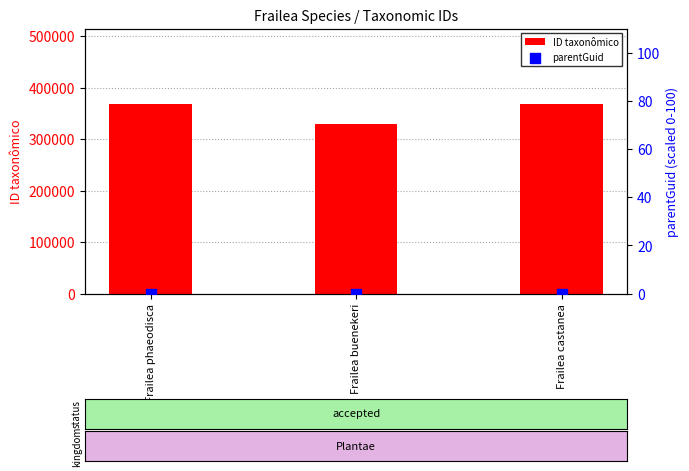

Which series has the largest total across all categories?

ID taxonômico